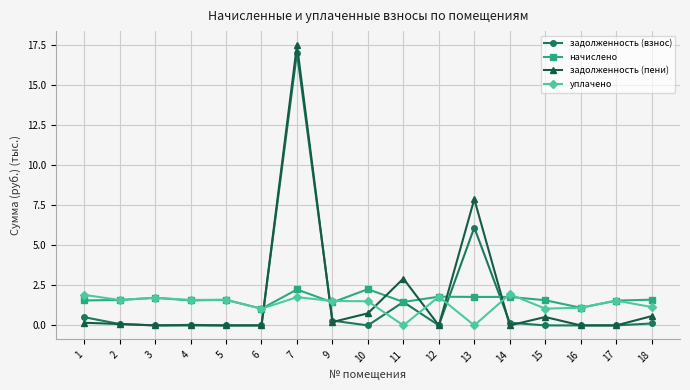

The value of начислено at 3 is 2.5. True or false?

False